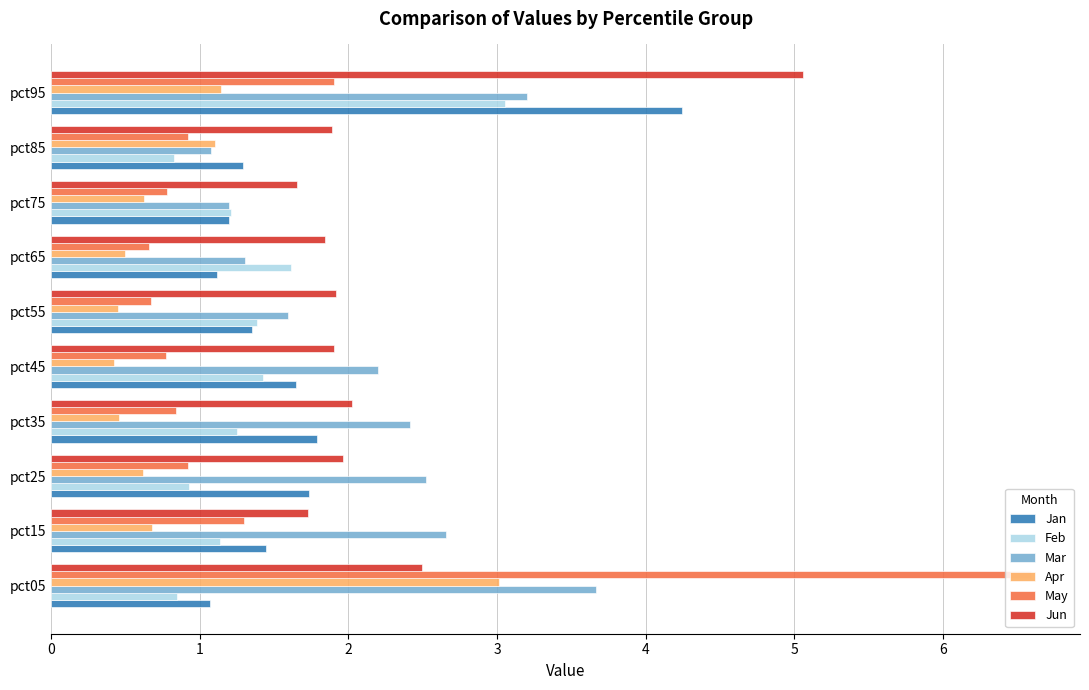

What is the sum of all Mar values?

21.8